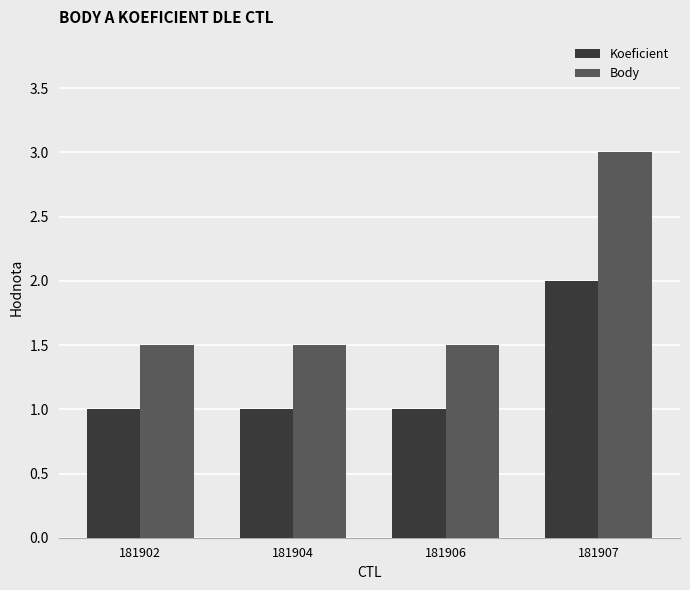

Which series has the widest spread of values?

Body